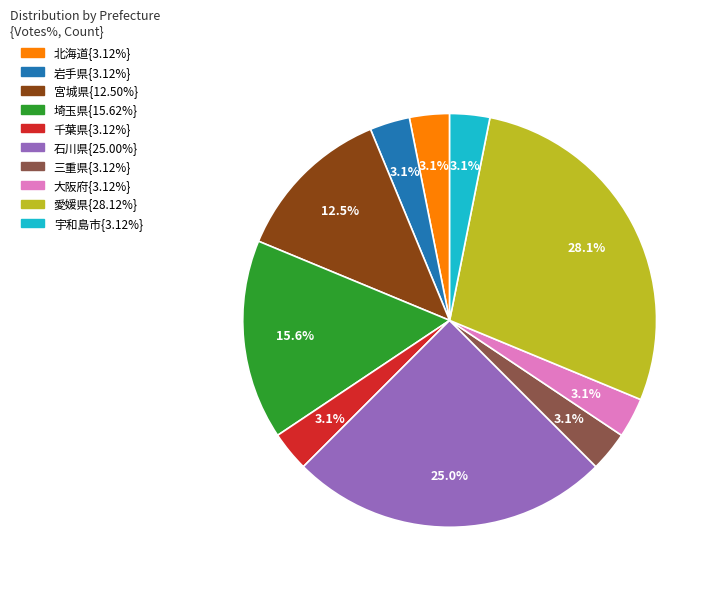

Does any single category account for the majority?

No